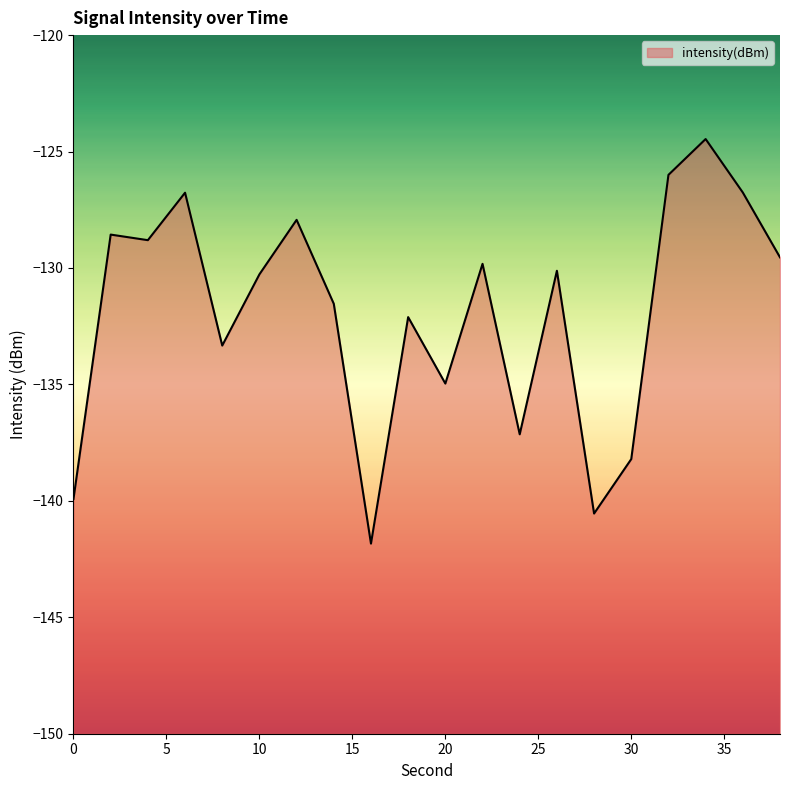

True or false: the data shows -45.6 at 10.

False